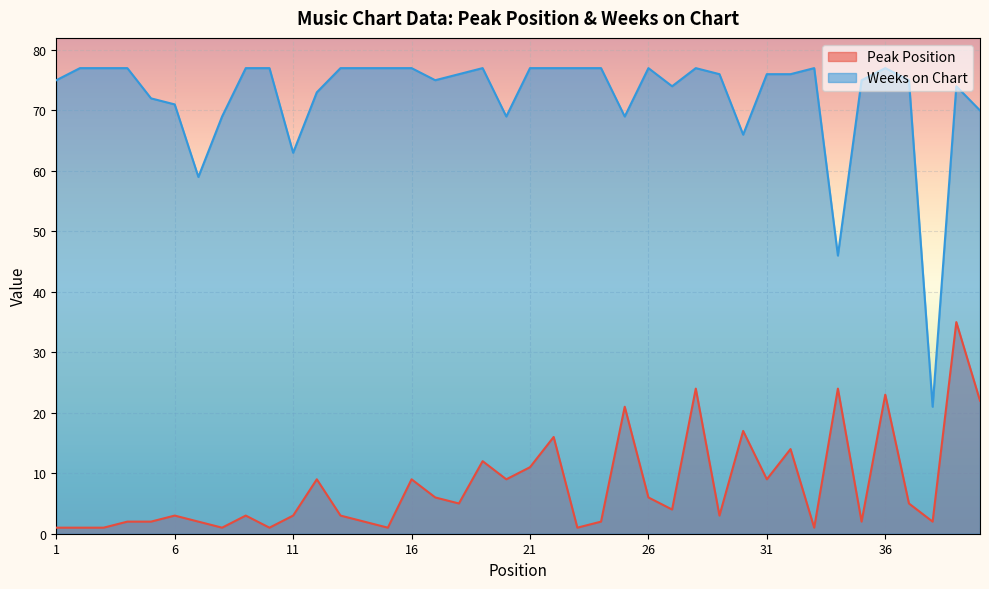

Which series has the largest range (max minus min)?

Weeks on Chart